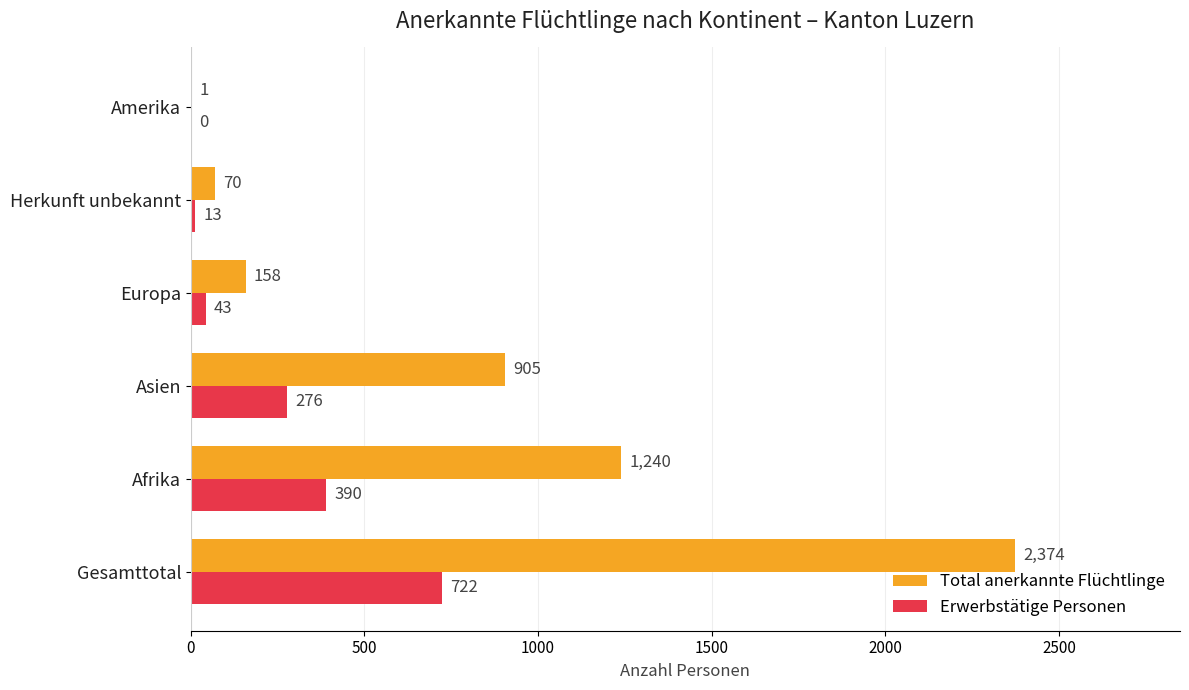

Which series has the widest spread of values?

Total anerkannte Flüchtlinge